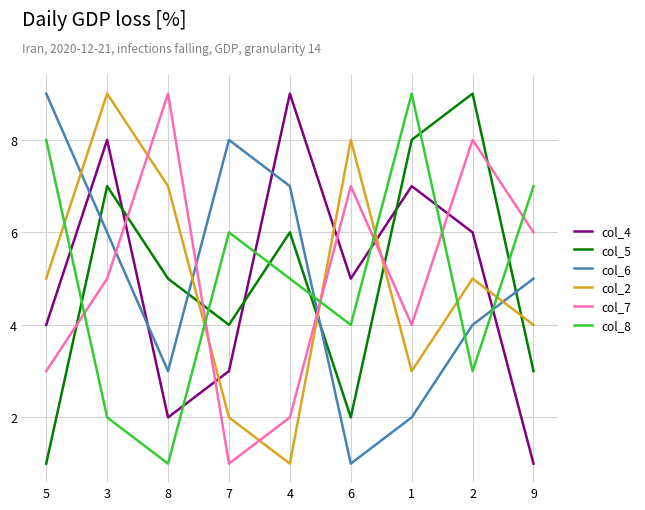

What is the spread (max minus min) of values at 2?

6